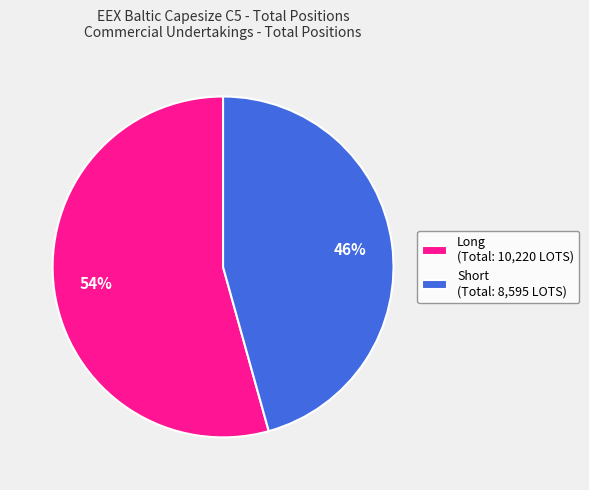

Between Long (Total: 10,220 LOTS) and Short (Total: 8,595 LOTS), which is larger?

Long (Total: 10,220 LOTS)